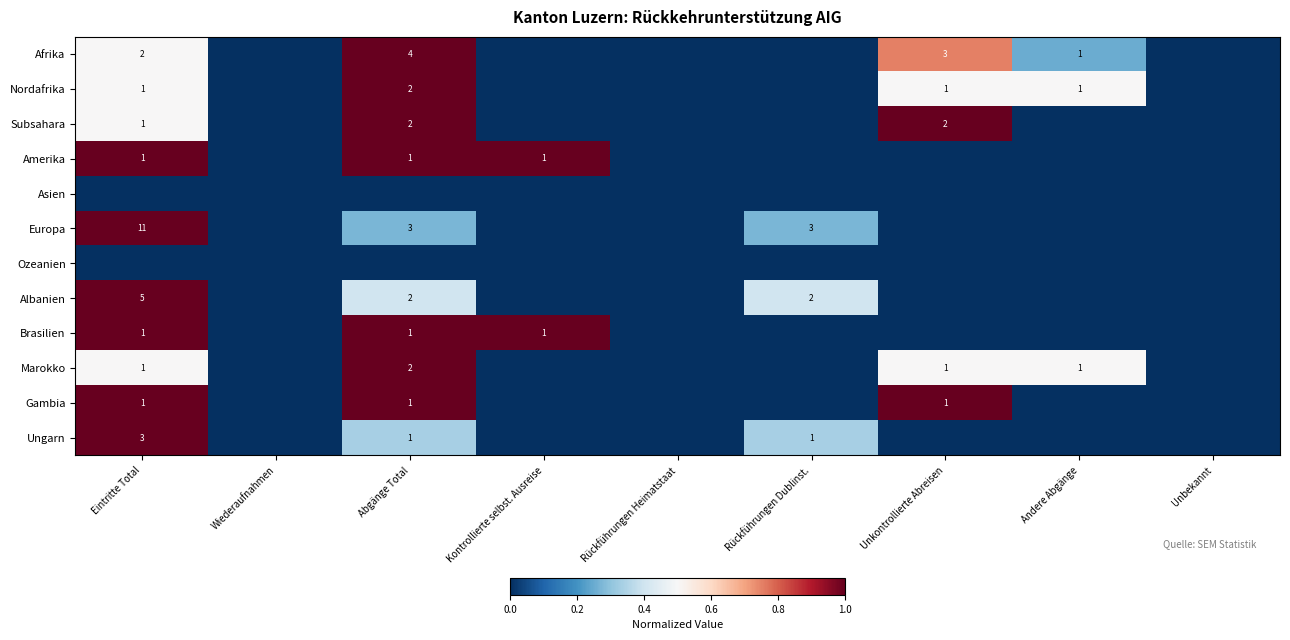

At which label is Albanien closest to 0?

Wiederaufnahmen